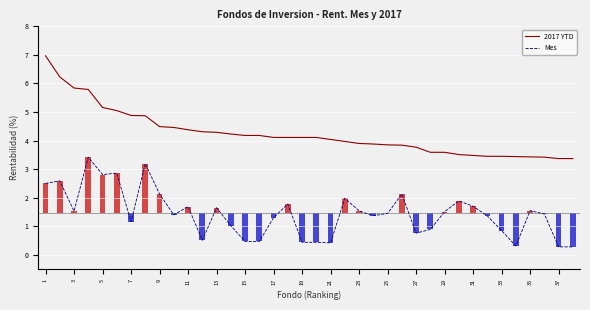

Does the chart contain any negative values?

No